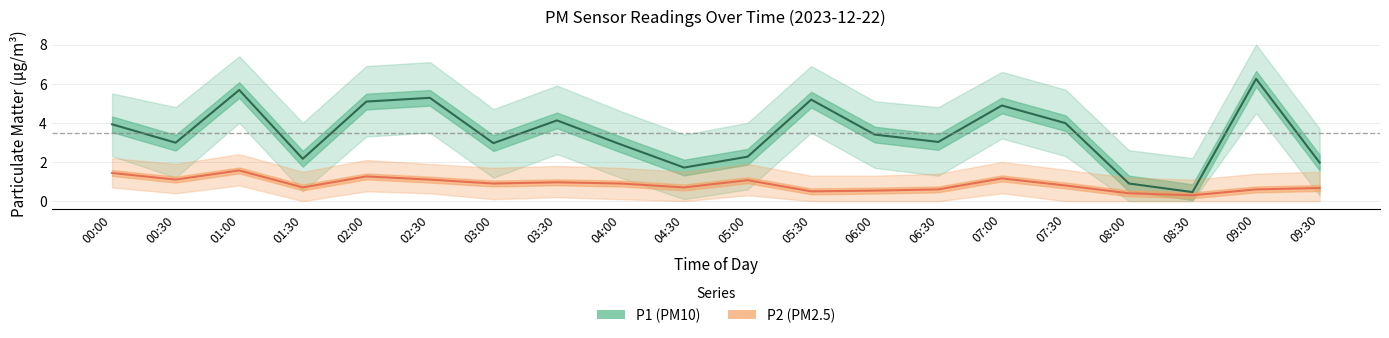

Which category has the highest value across all series?

09:00